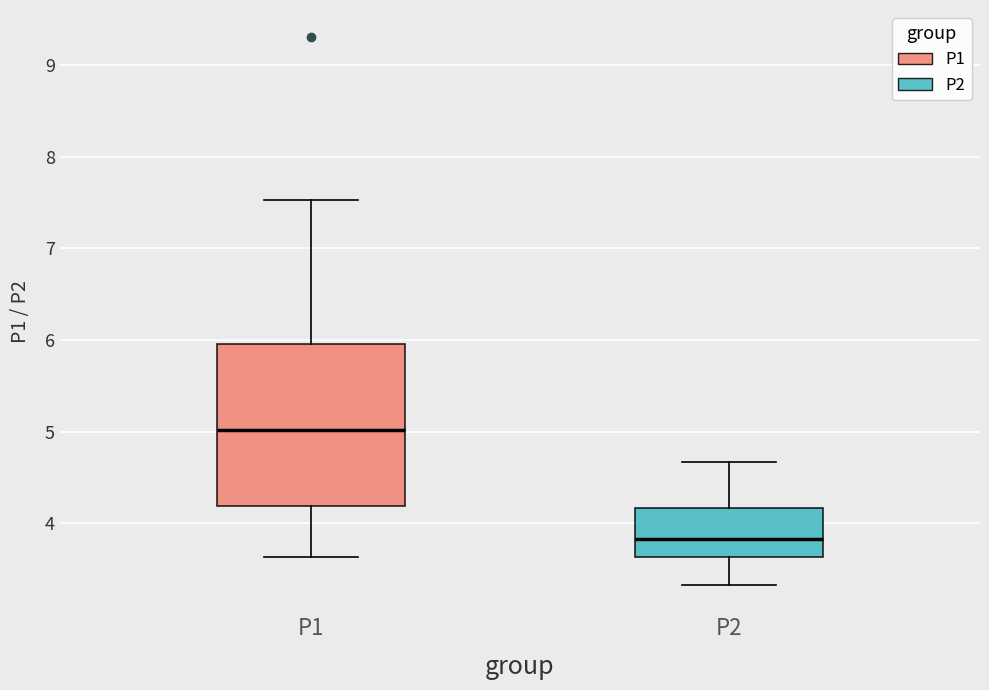

Which box is the tallest, from its lower edge to its upper edge?

P1